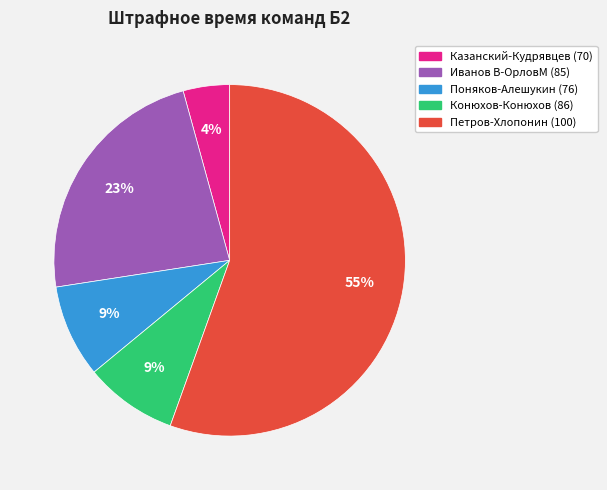

Does Поняков-Алешукин (76) account for over 50% of the chart?

No